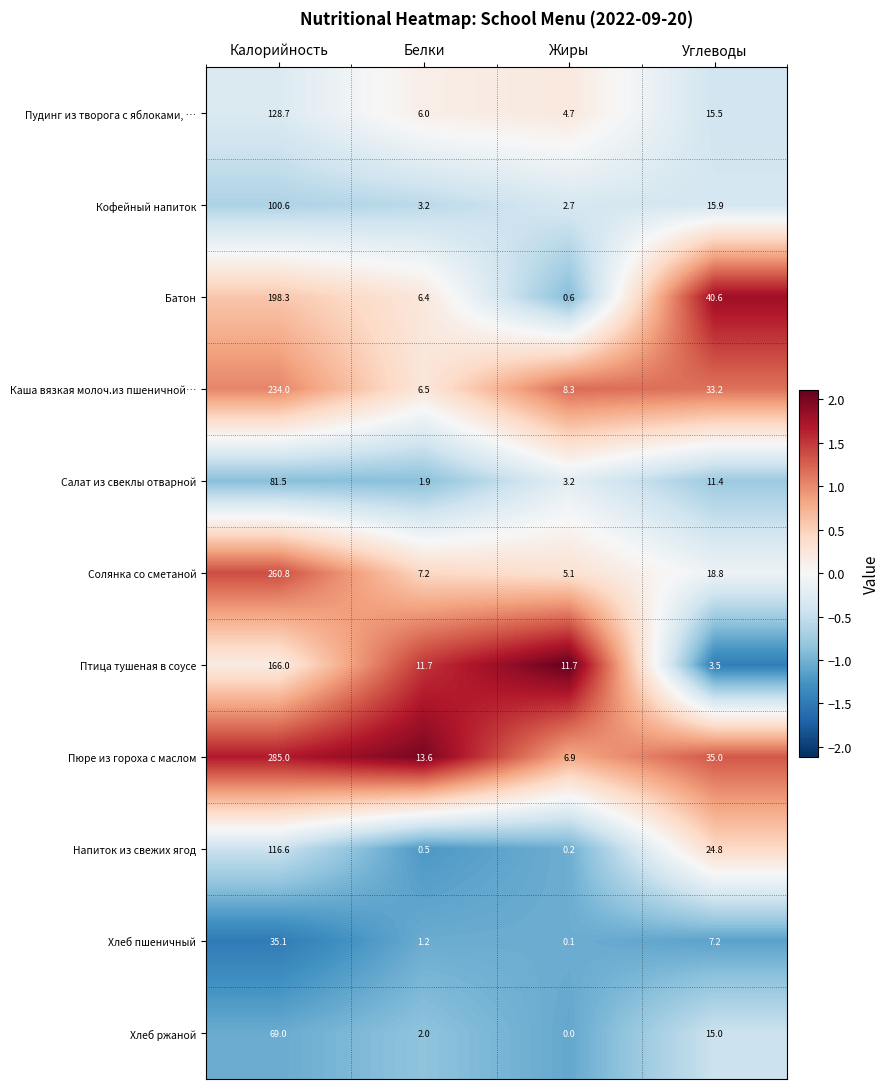

At which label is Салат из свеклы отварной closest to 41?

Углеводы